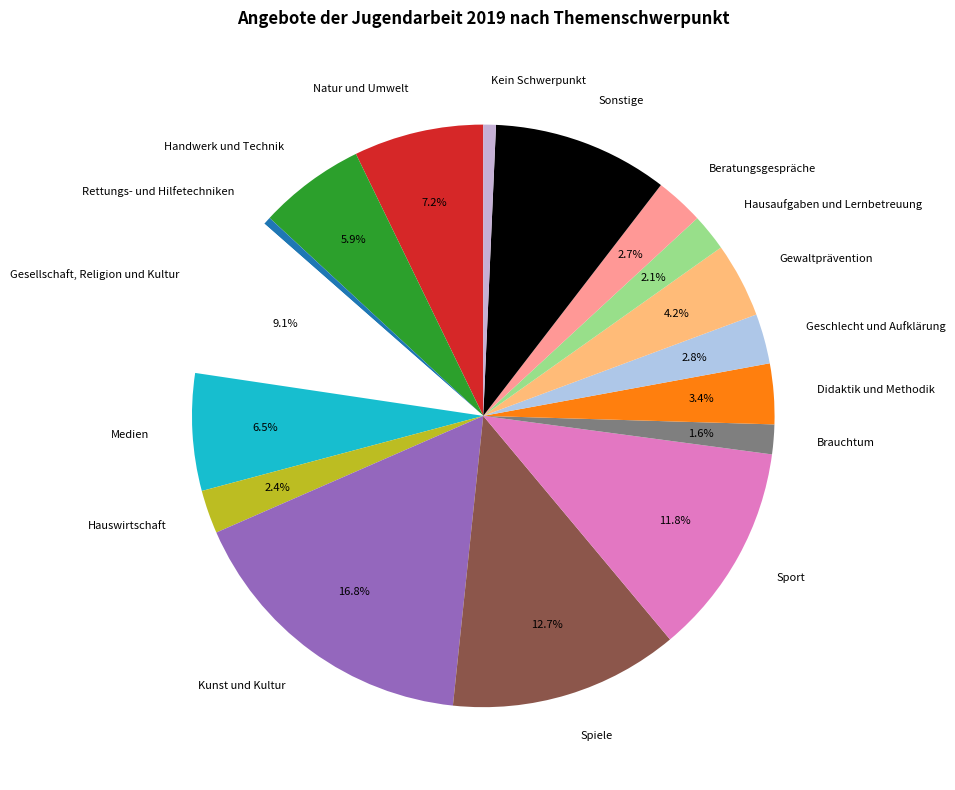

What percentage is the Hauswirtschaft slice, to the nearest percent?

2%